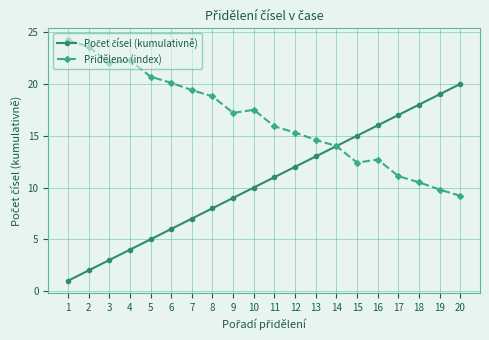

What is the difference between the highest and lowest values at 5?

15.7